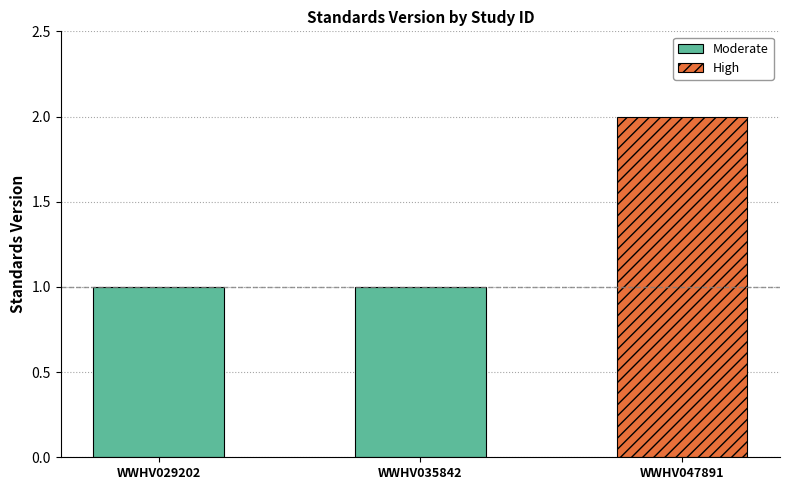

What is the minimum value shown in the chart?

1